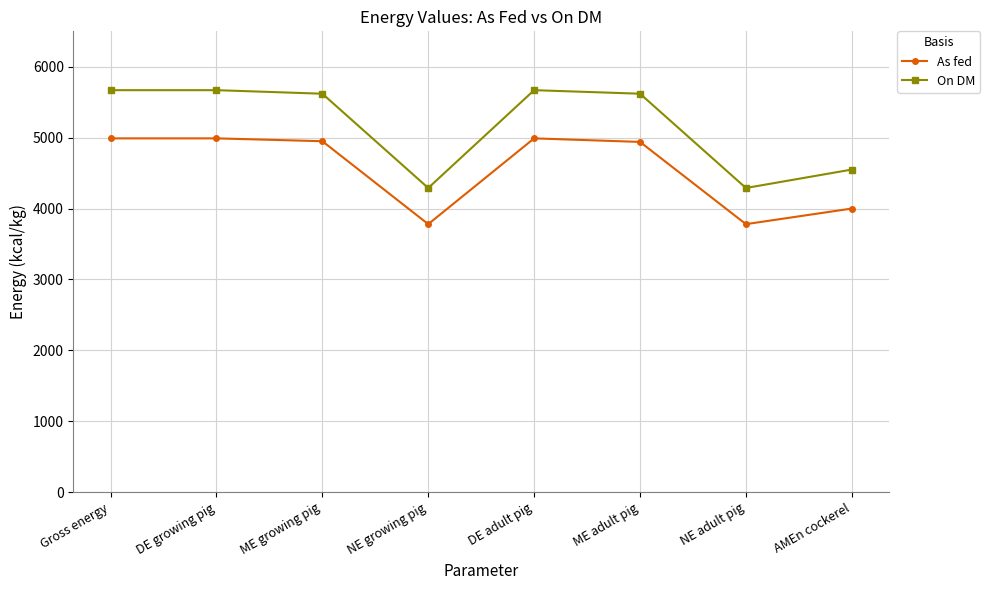

What is the sum of all On DM values?

41380